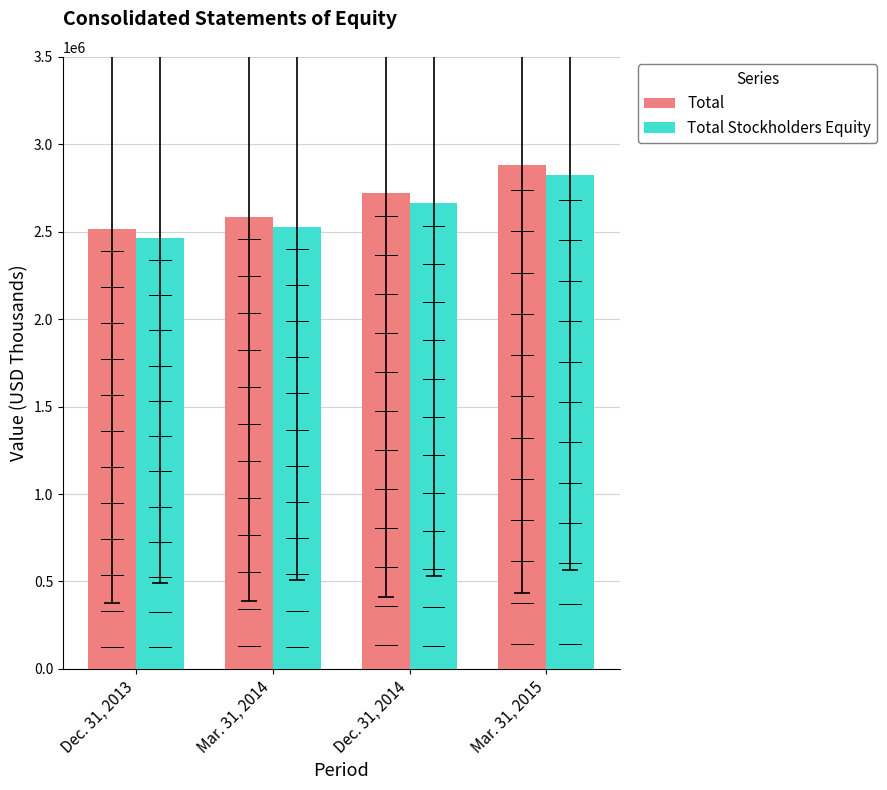

Are the bars horizontal?

No